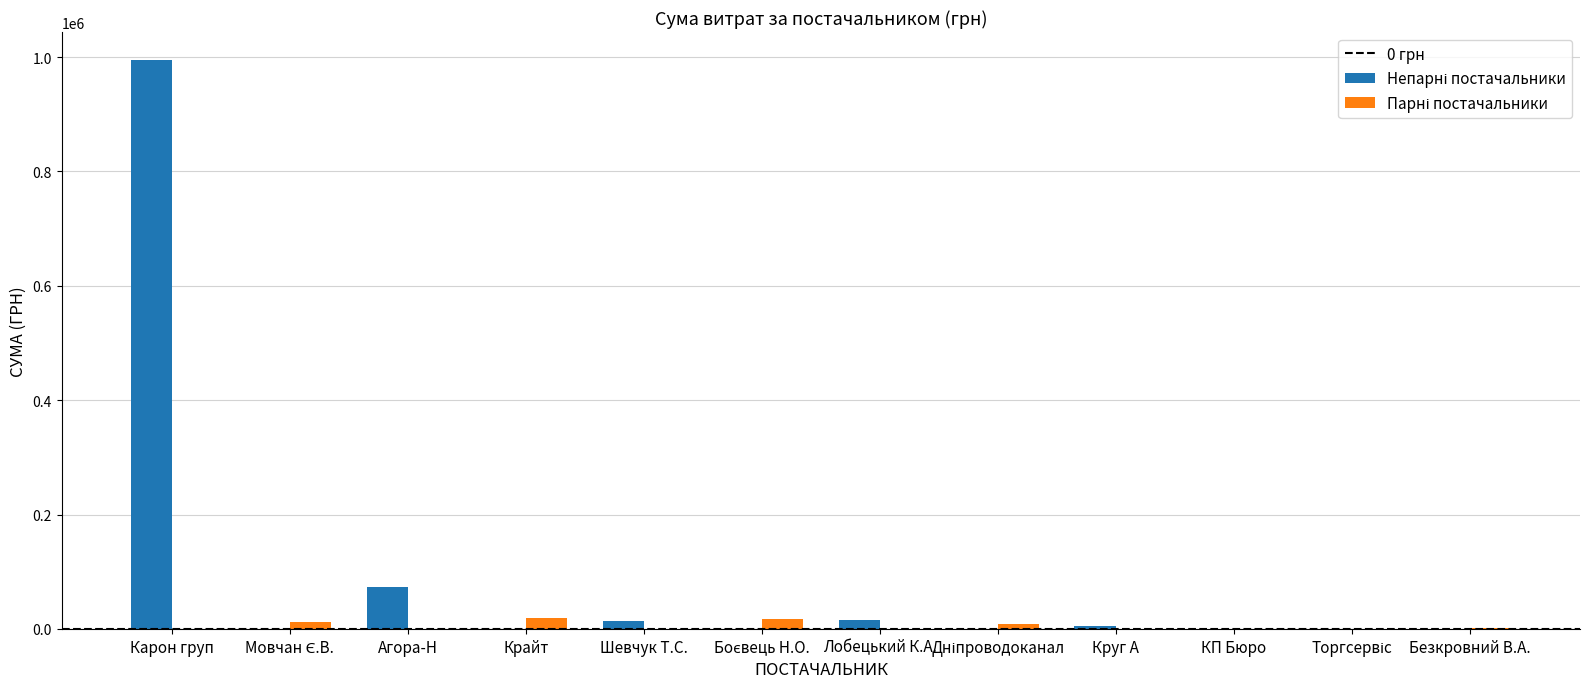

At which category is the sum across all series the highest?

Карон груп